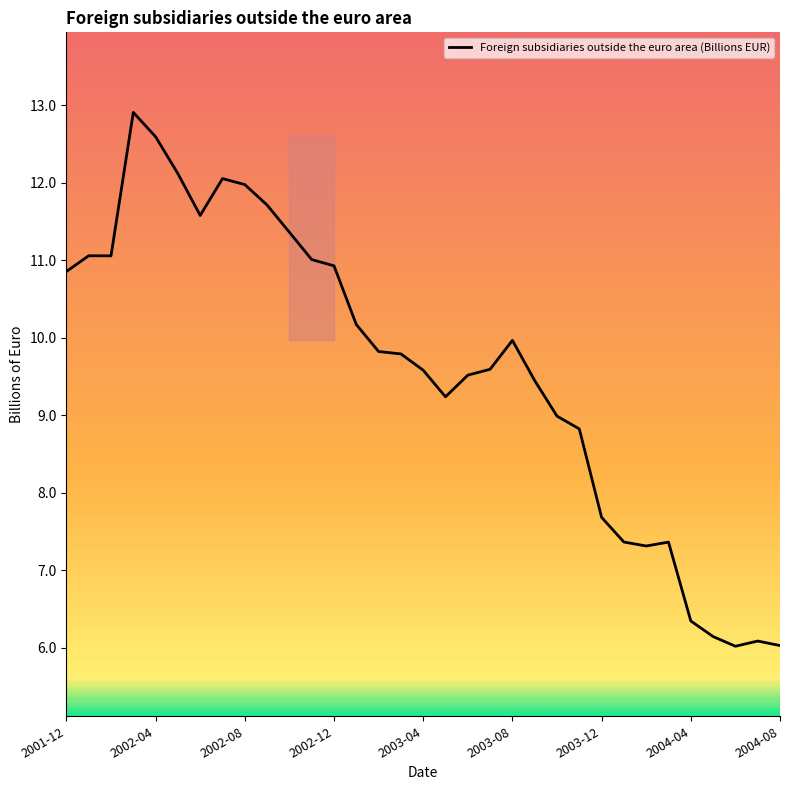

What is the difference between the maximum and minimum values?

6.9